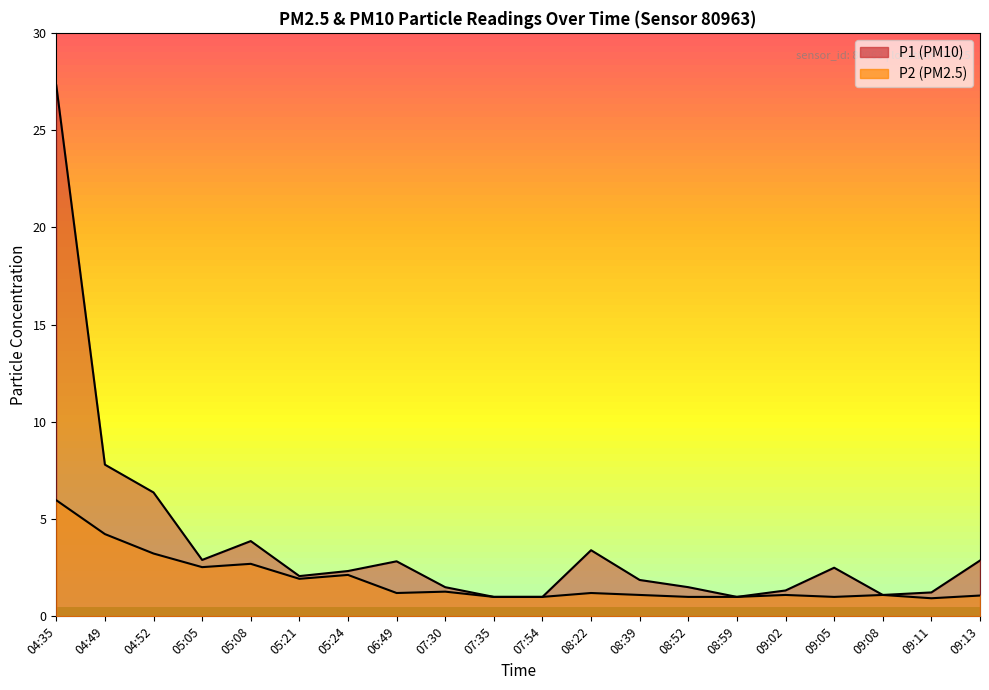

What is the greatest value displayed?

27.3